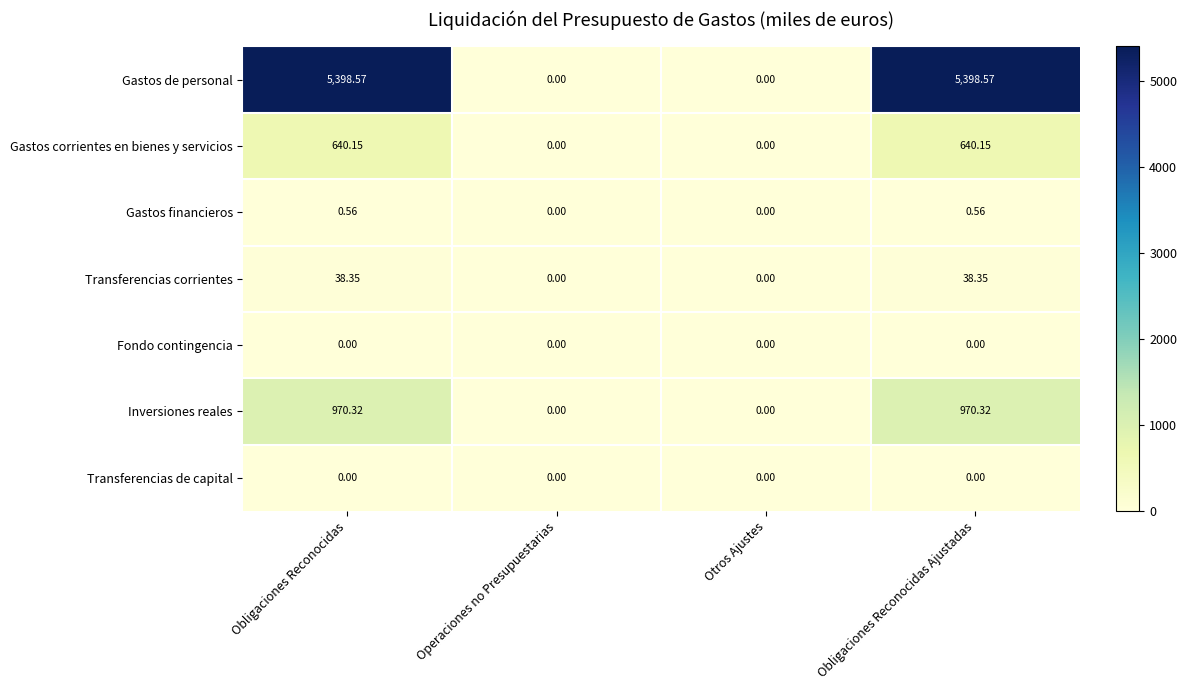

Which series has the widest spread of values?

Gastos de personal